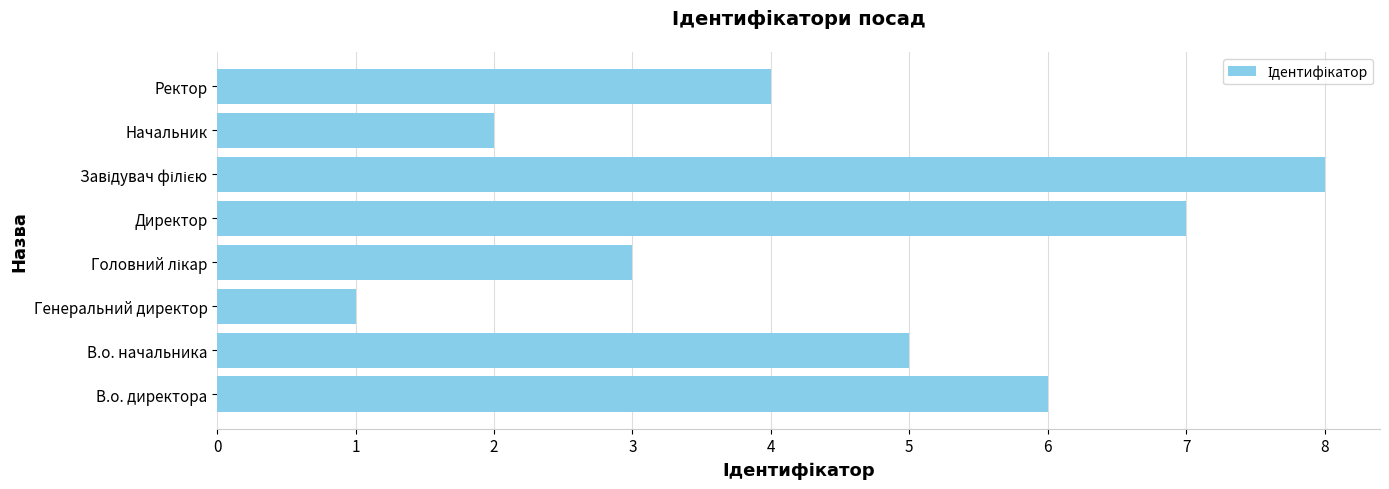

The value at Начальник is 2. True or false?

True